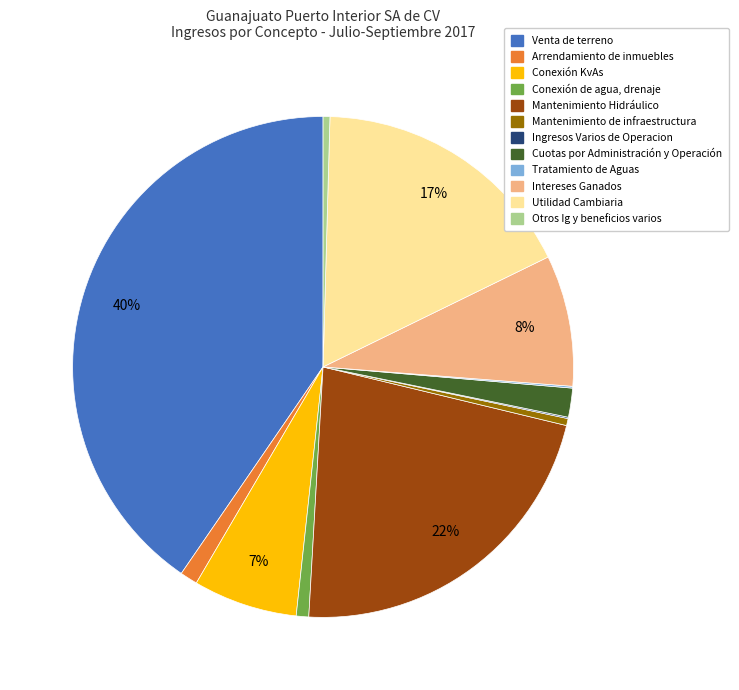

Is it true that Utilidad Cambiaria is 17% of the pie?

True